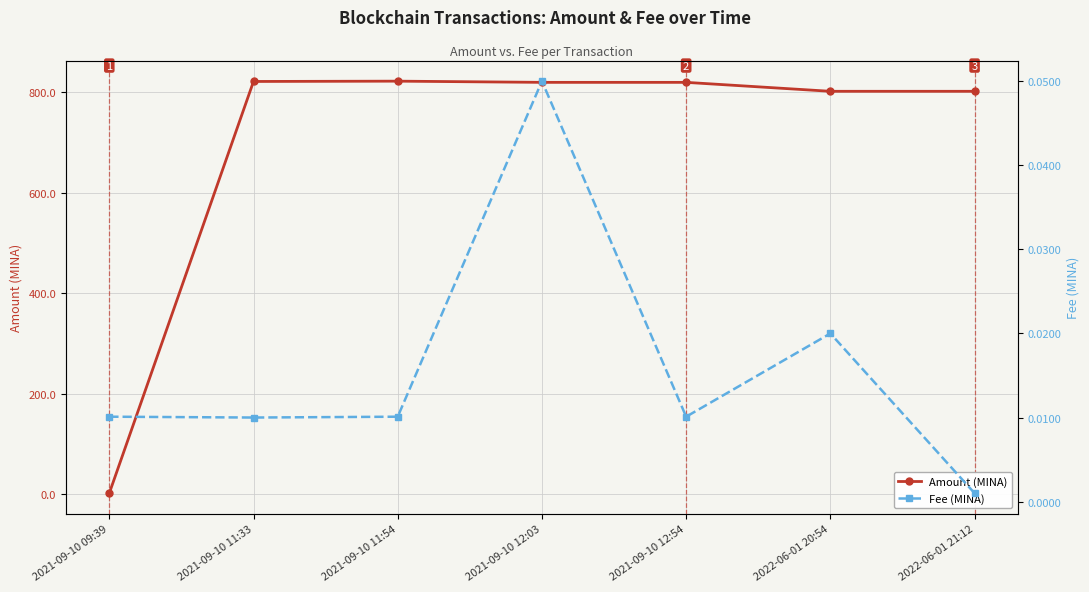

Which series changed the most between 2021-09-10 09:39 and 2021-09-10 11:54?

Amount (MINA)